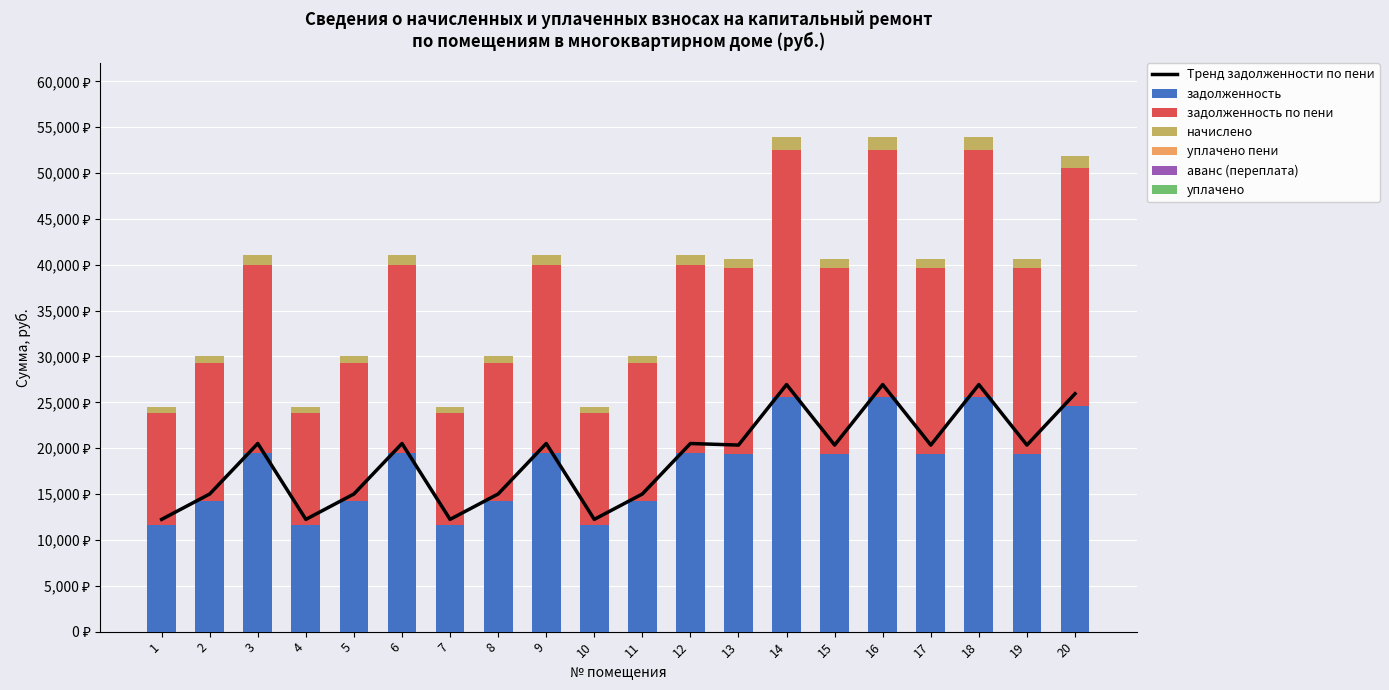

Between 11 and 17, which is larger?

17